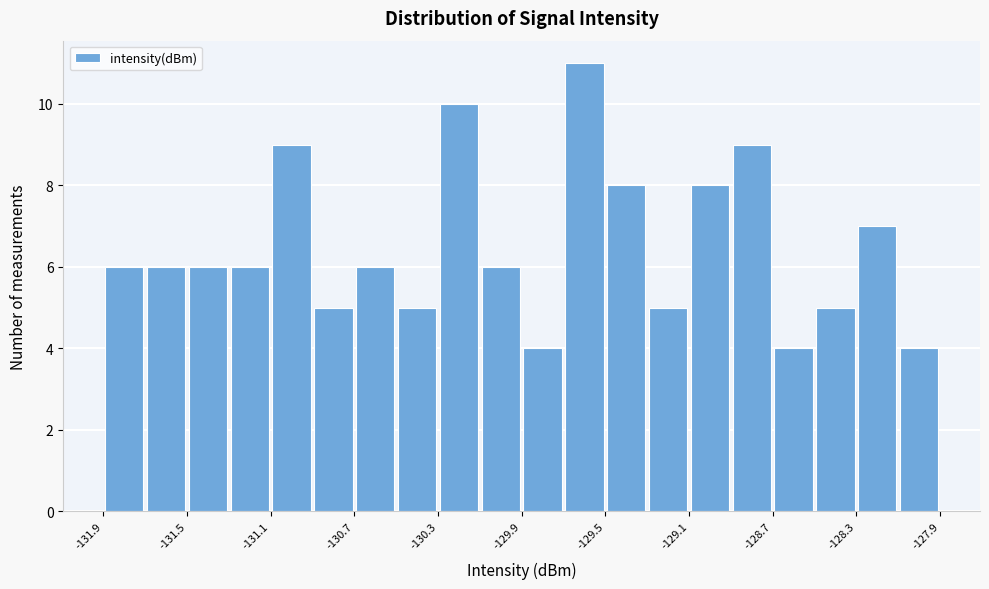

What is the height of the bar covering -128.90 to -128.70 on the x-axis? Neither the bar edges nor the heights are printed on the chart, so give them approximately, as read against the axes.

9